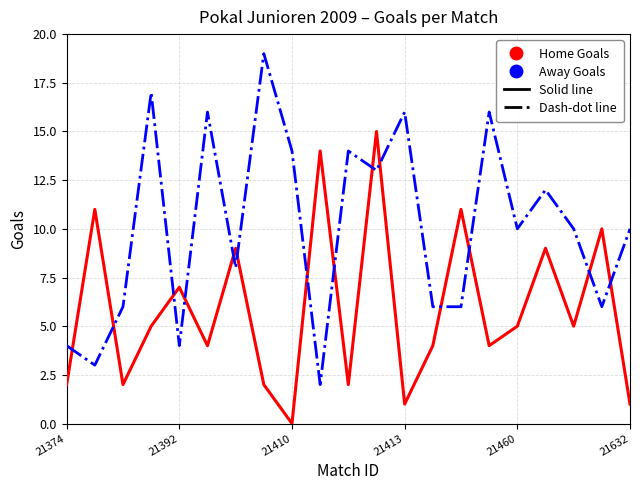

What is the maximum value shown in the chart?

19